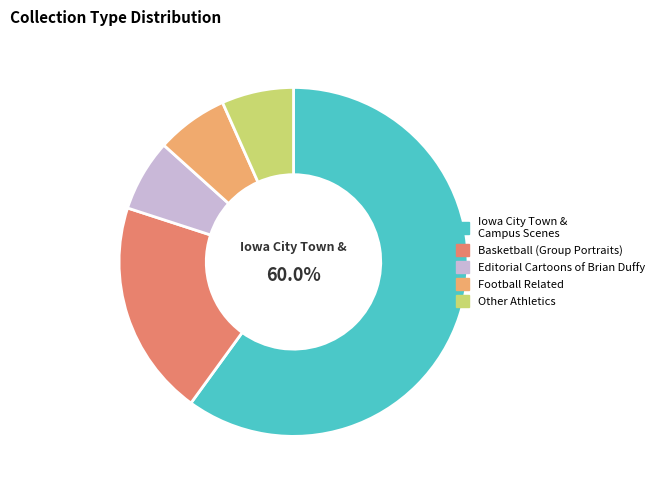

Is the sum of Editorial Cartoons of Brian Duffy and Other Athletics greater than half?

No